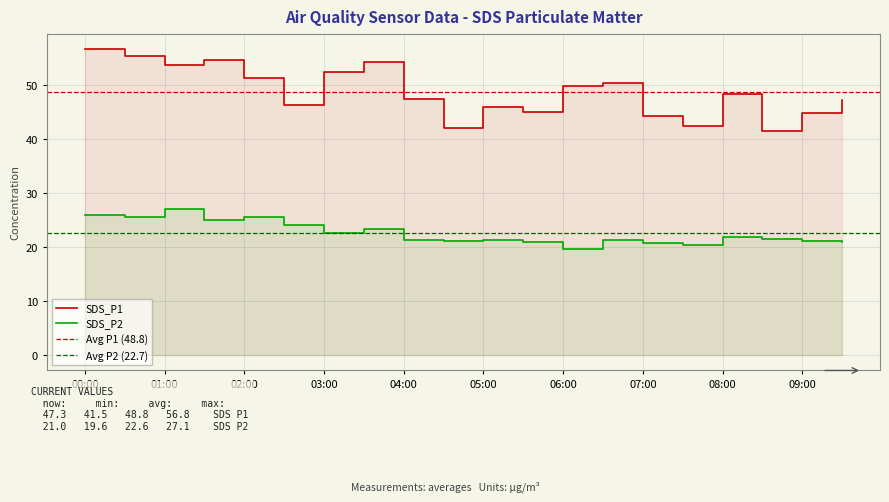

What position from the right is 08:00?

4